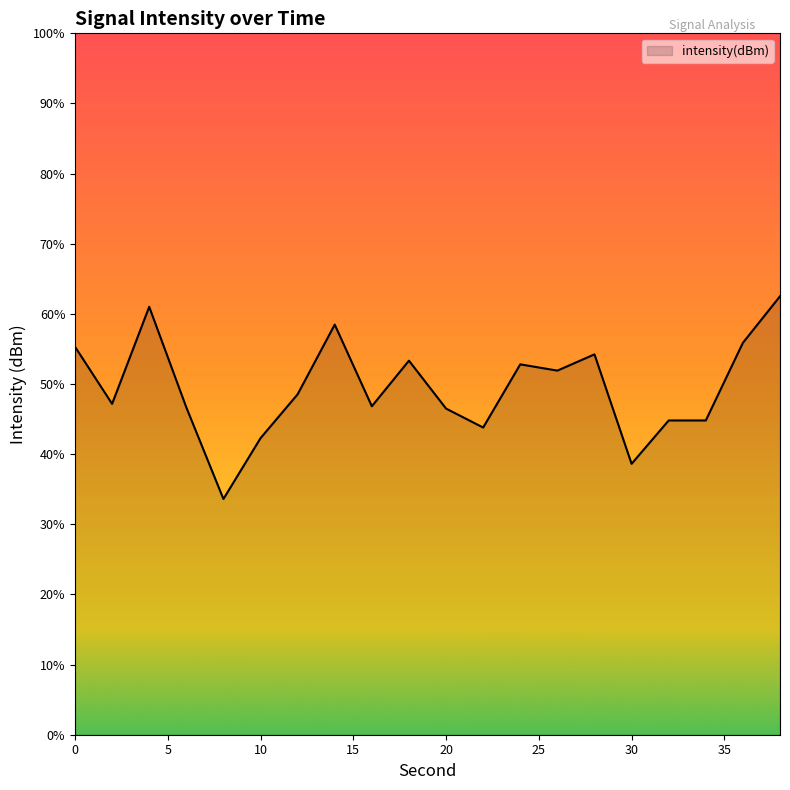

List the labels in order of value, largest first.

38, 4, 14, 36, 0, 28, 18, 24, 26, 12, 2, 16, 6, 20, 32, 34, 22, 10, 30, 8